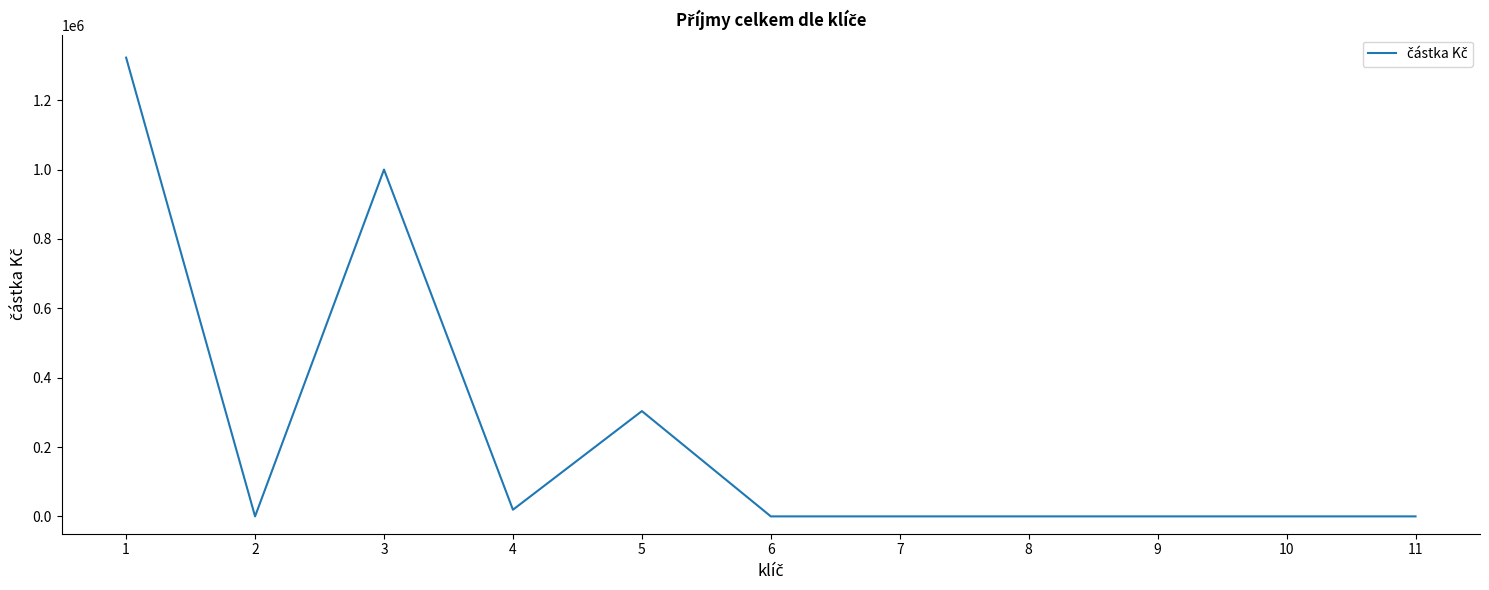

What is the greatest value displayed?

1322830